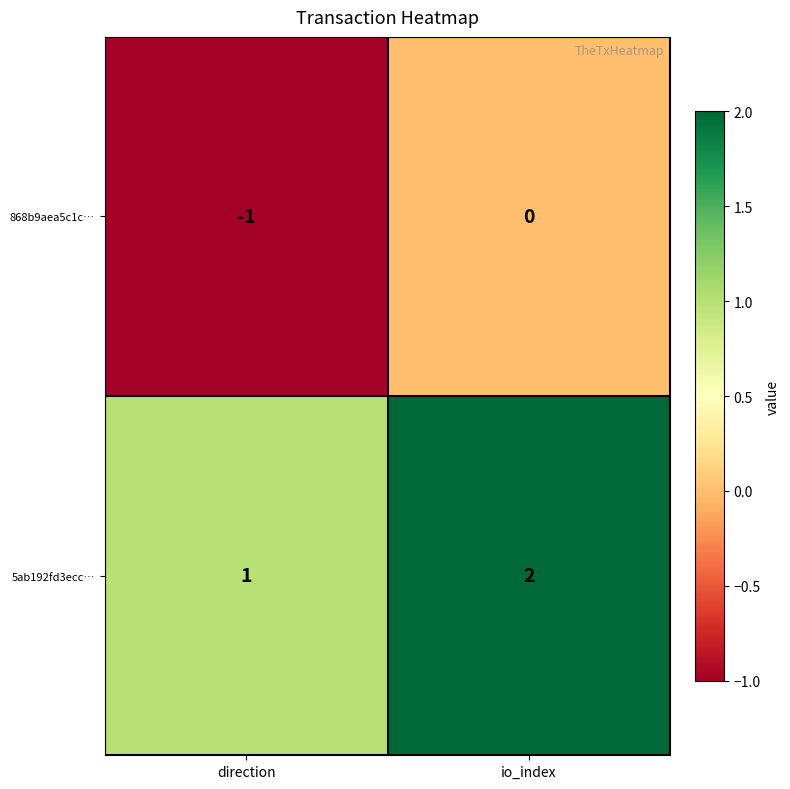

Is it true that 868b9aea5c1c… equals 0 at io_index?

True